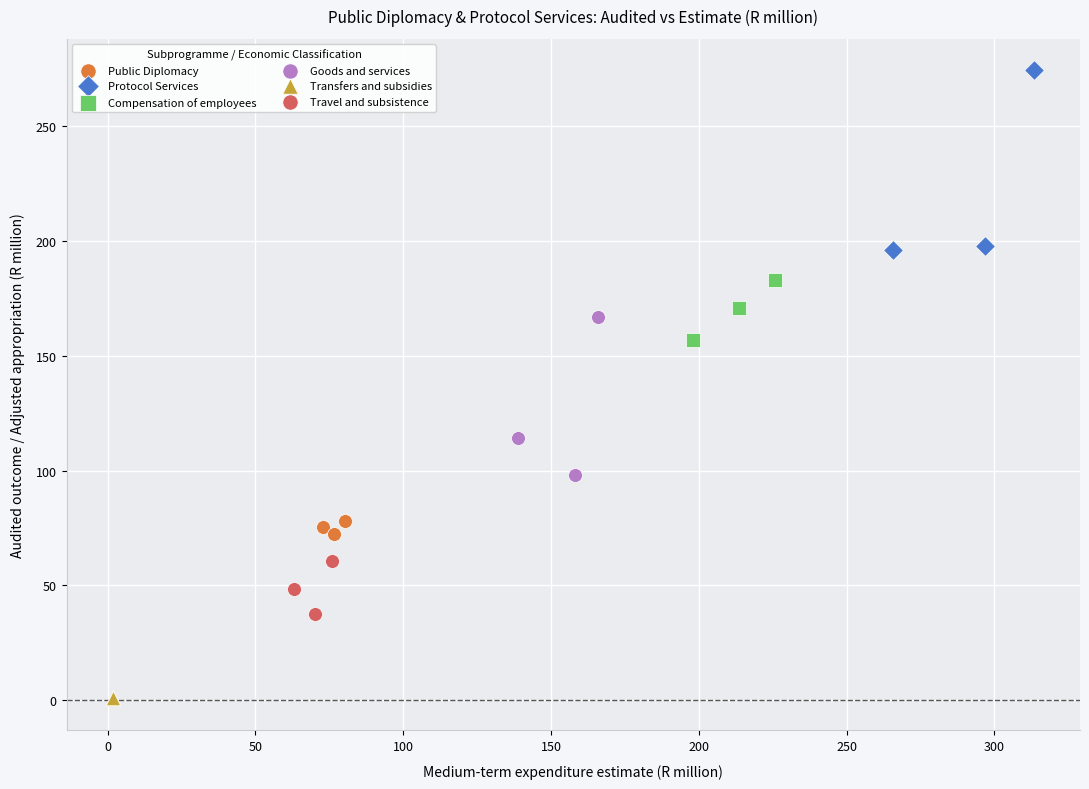

Which series reaches the maximum Y coordinate?

Protocol Services